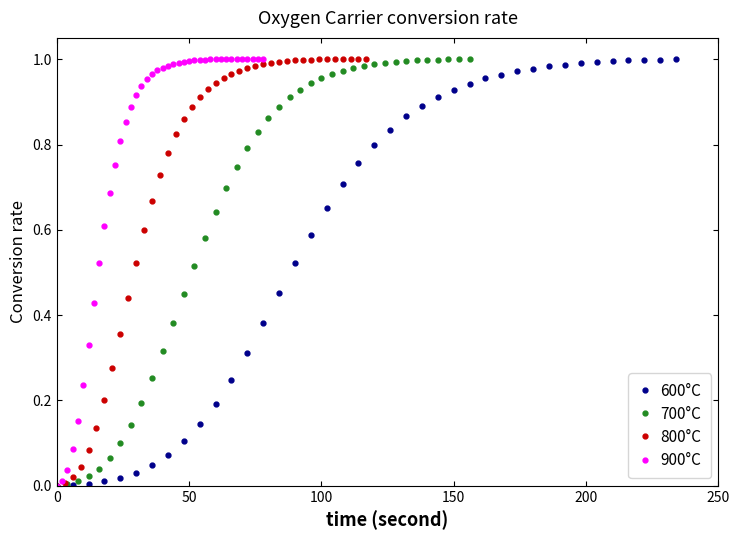

What is the value of the 700°C point at the 14th from the left?

0.5